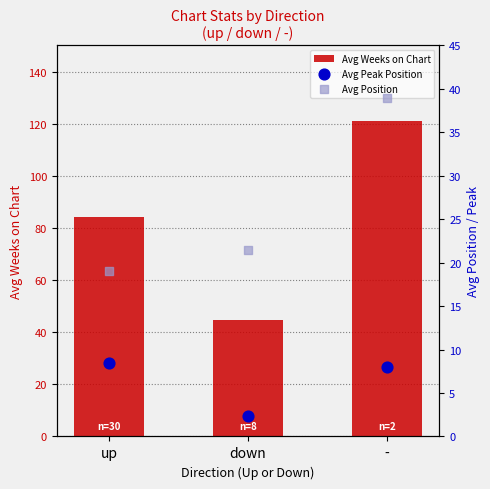

Which series has the widest spread of Y values?

Avg Weeks on Chart